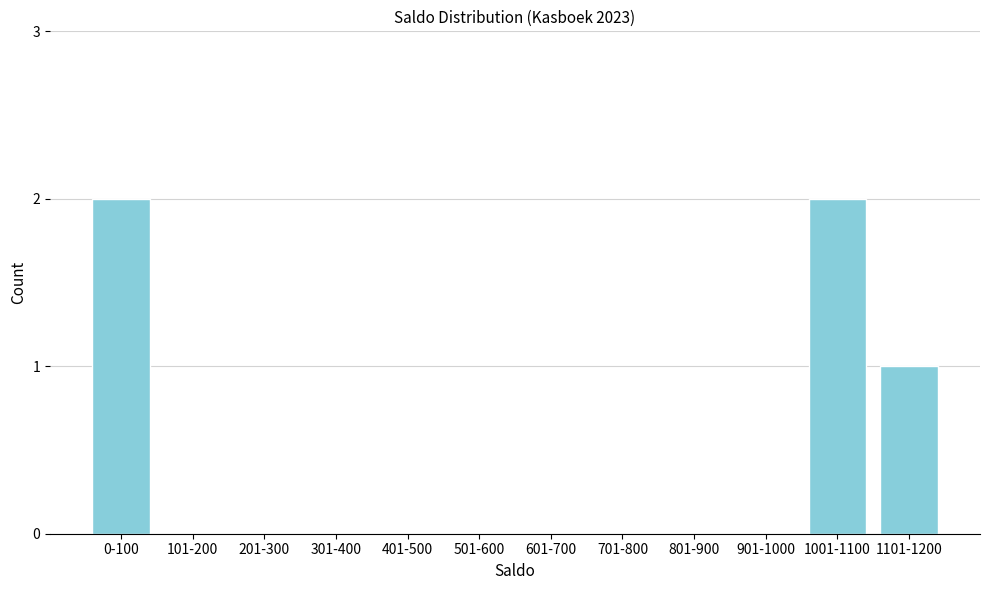

Reading right to left, list all the values displayed in this chart.

1101-1200=1	1001-1100=2	901-1000=0	801-900=0	701-800=0	601-700=0	501-600=0	401-500=0	301-400=0	201-300=0	101-200=0	0-100=2